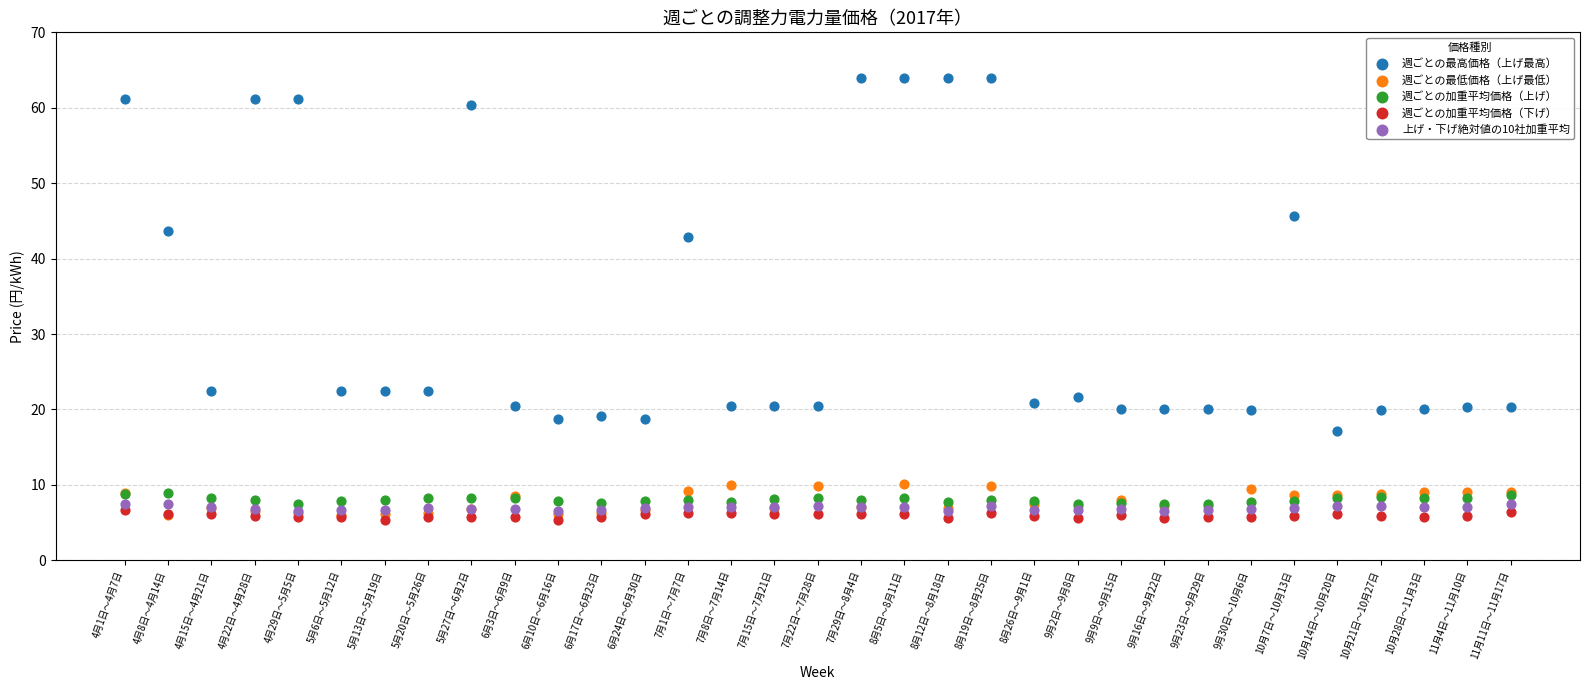

In the 週ごとの最高価格（上げ最高） series, what Y value is closest to 40?

42.8